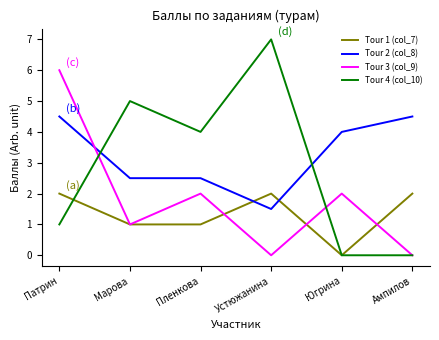

Which label corresponds to the largest value in the chart?

Устюжанина